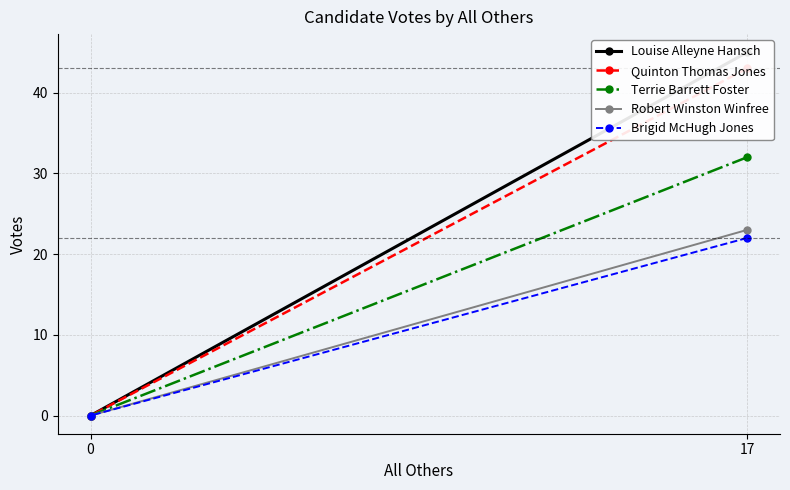

What is the sum of all Terrie Barrett Foster values?

32